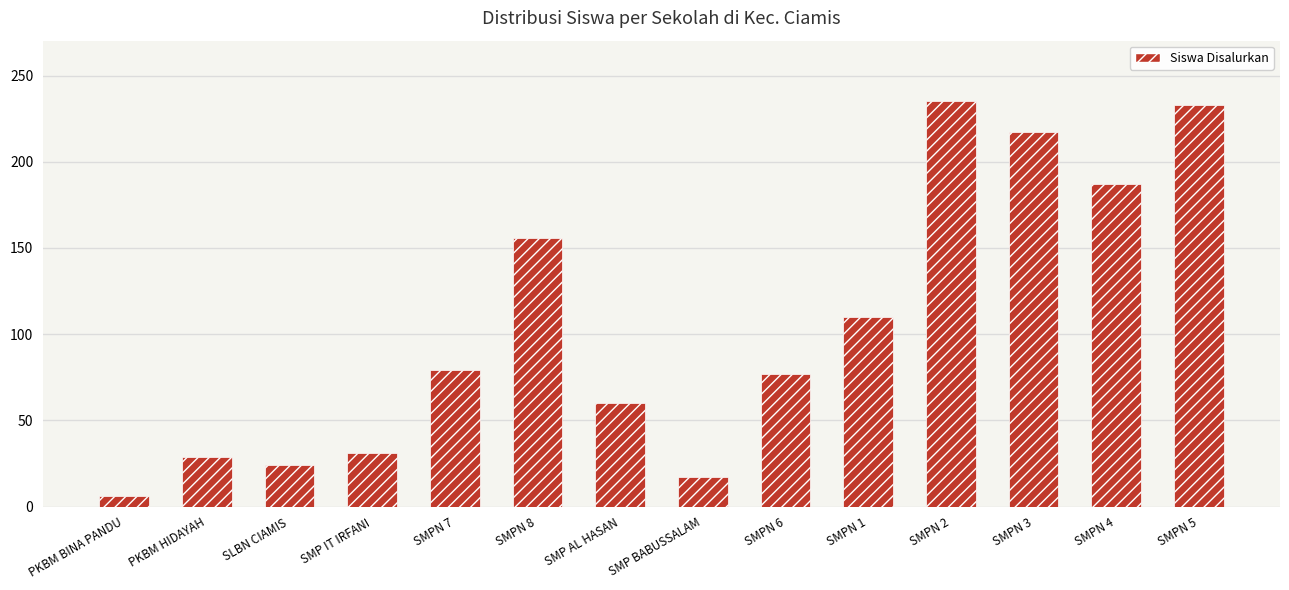

What is the difference between the maximum and minimum values?

229